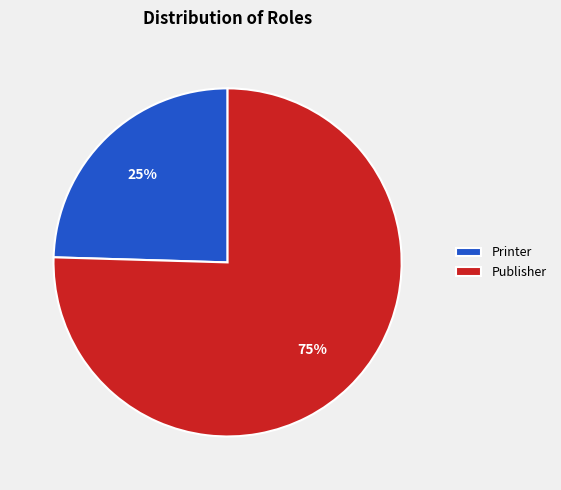

Which has a higher value, Printer or Publisher?

Publisher